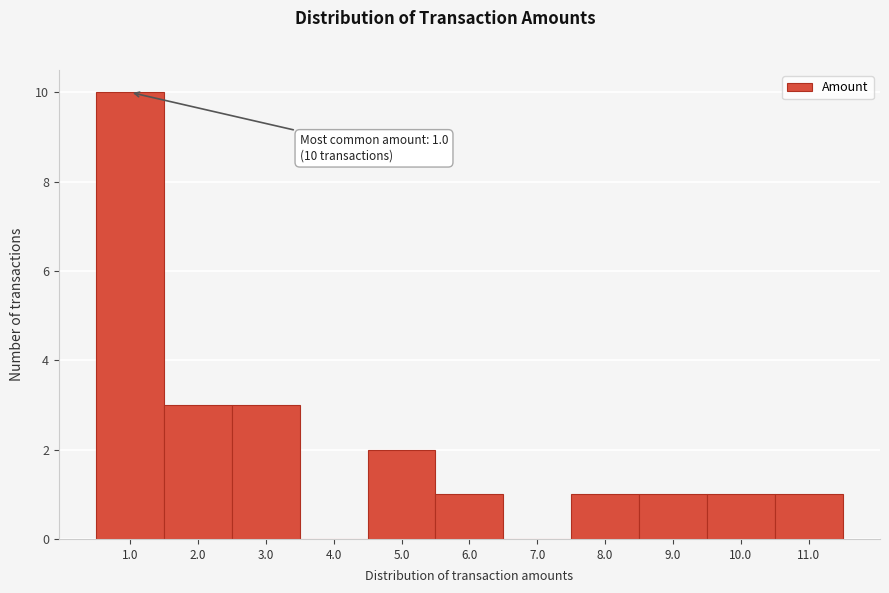

Reading left to right, transcribe all the data shown in this chart.

1.0=10	2.0=3	3.0=3	4.0=0	5.0=2	6.0=1	7.0=0	8.0=1	9.0=1	10.0=1	11.0=1